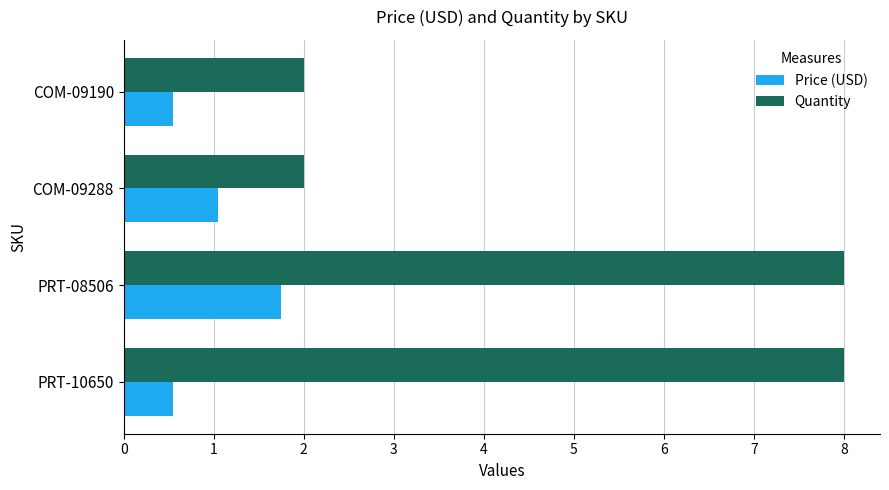

List the series in order of their overall mean, lowest first.

Price (USD), Quantity